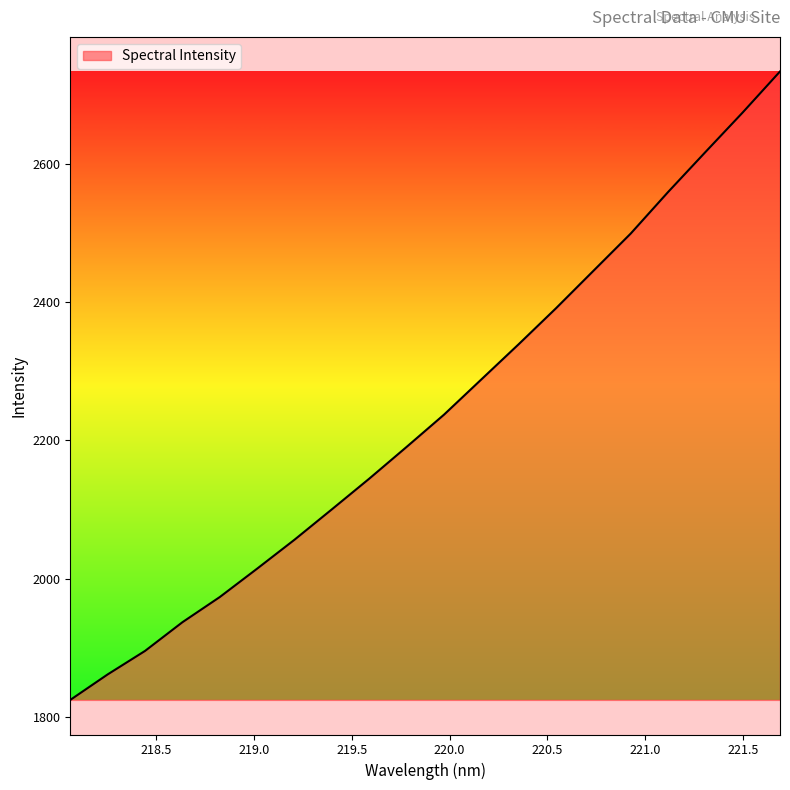

What is the smallest value displayed?

1824.8